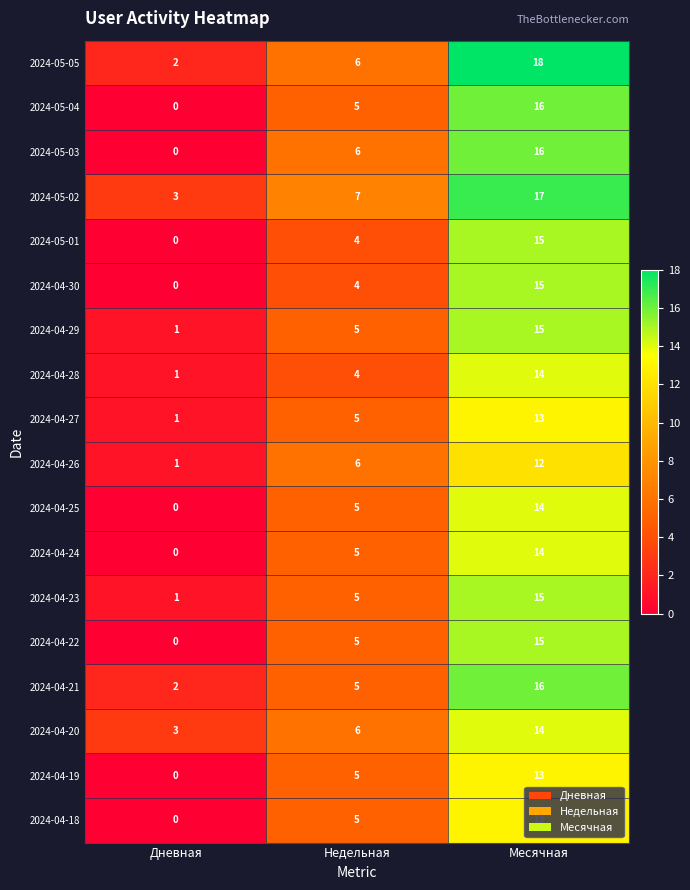

List the labels in order of 2024-04-30 value, smallest first.

Дневная, Недельная, Месячная